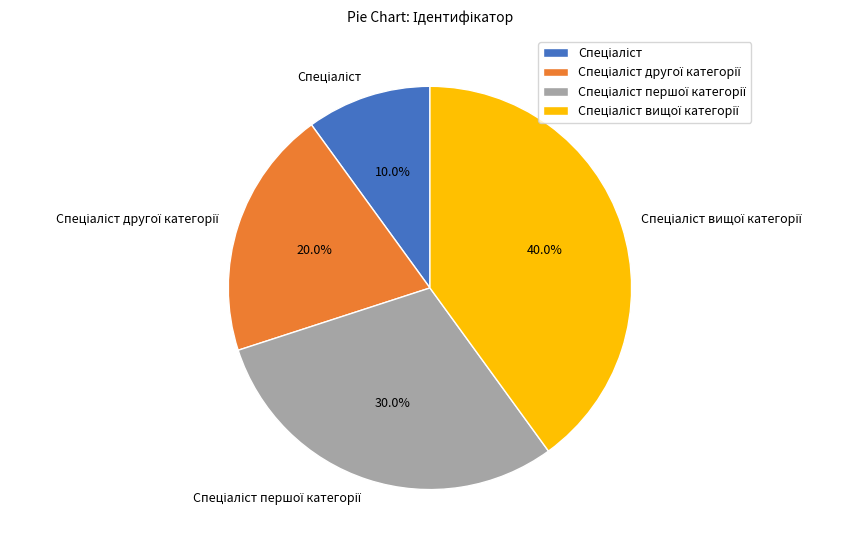

Does any single category account for the majority?

No